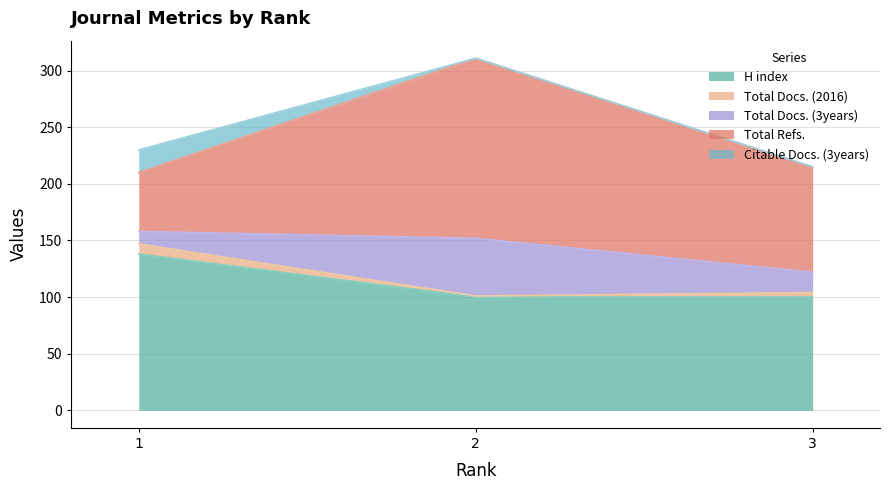

Reading left to right, transcribe the values for H index.

138	100	100